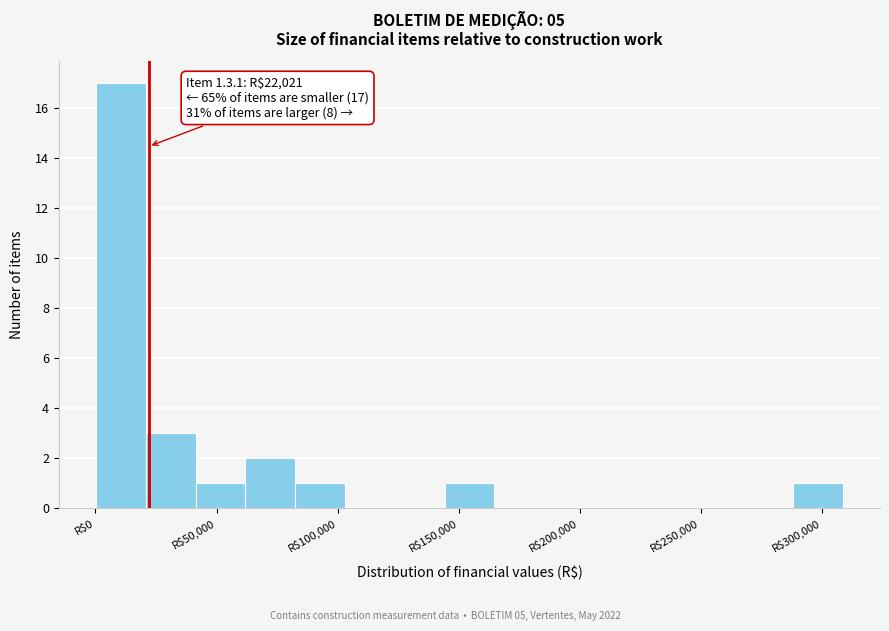

Which range on the x-axis has the tallest bar?

0 to 20000